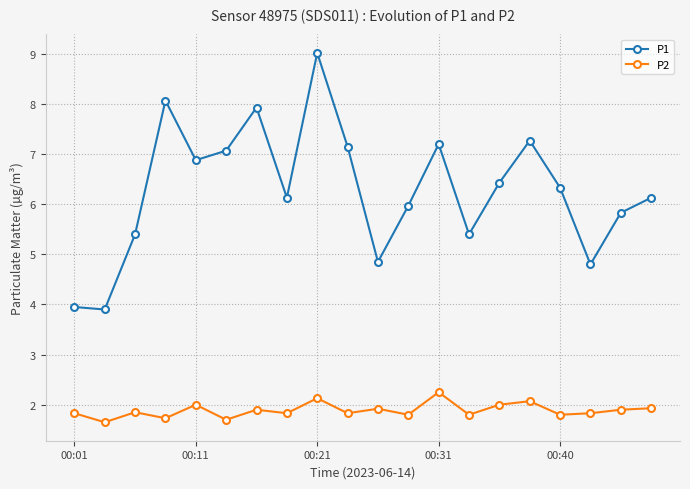

Rank the series by their maximum value, from lowest to highest.

P2, P1